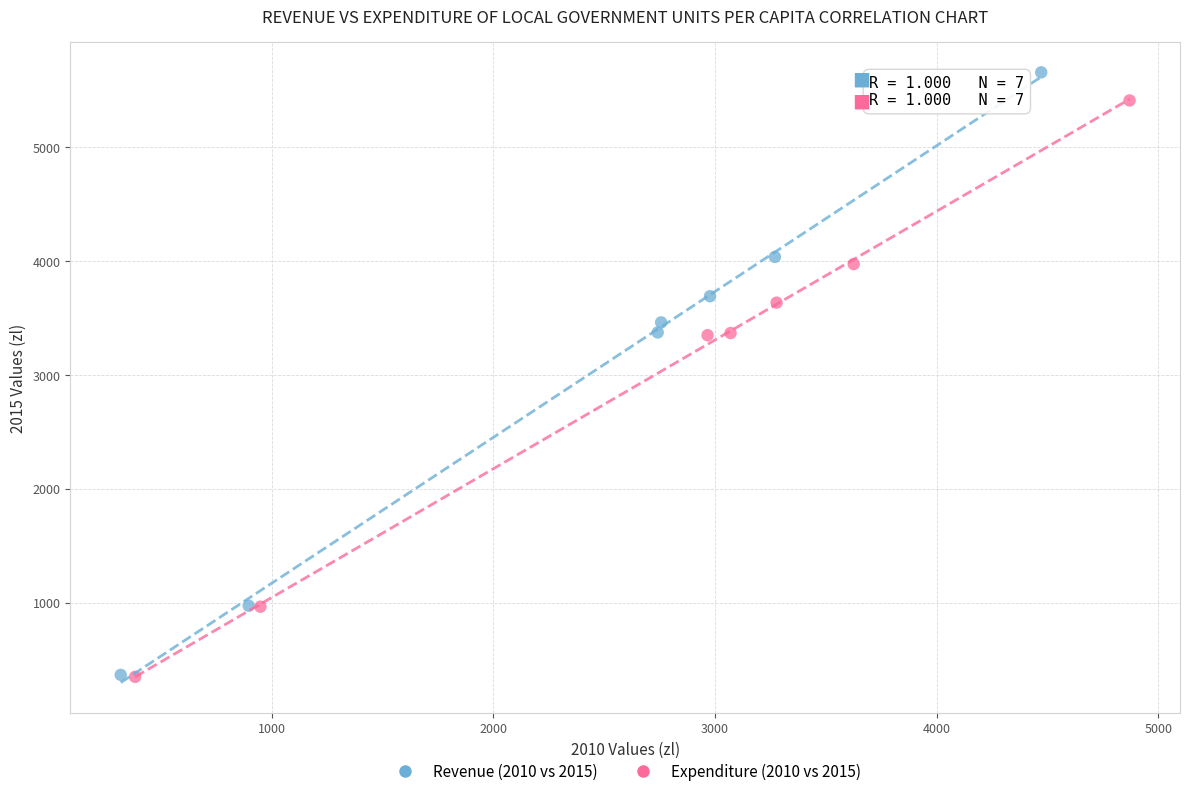

Which series reaches the maximum Y coordinate?

Revenue (2010 vs 2015)